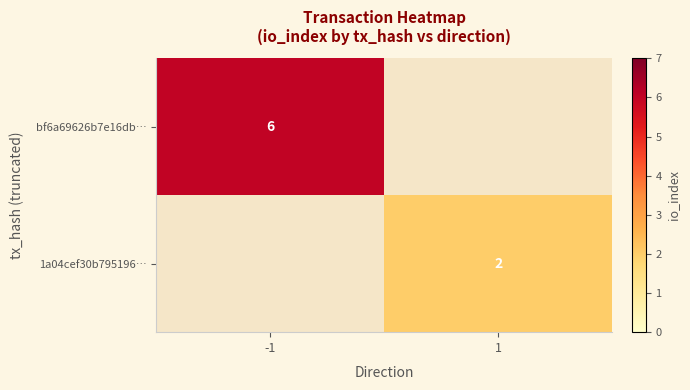

How many data points does each series have?

2